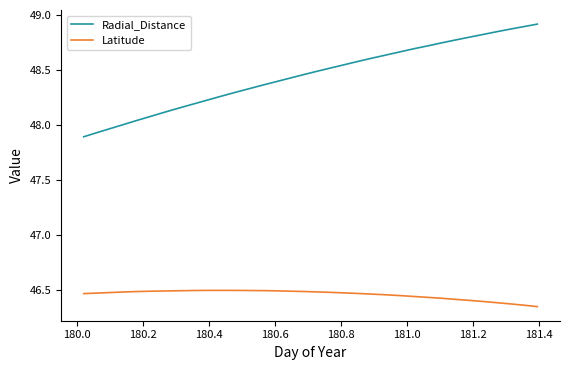

At how many categories does at least one series exceed 46?

34